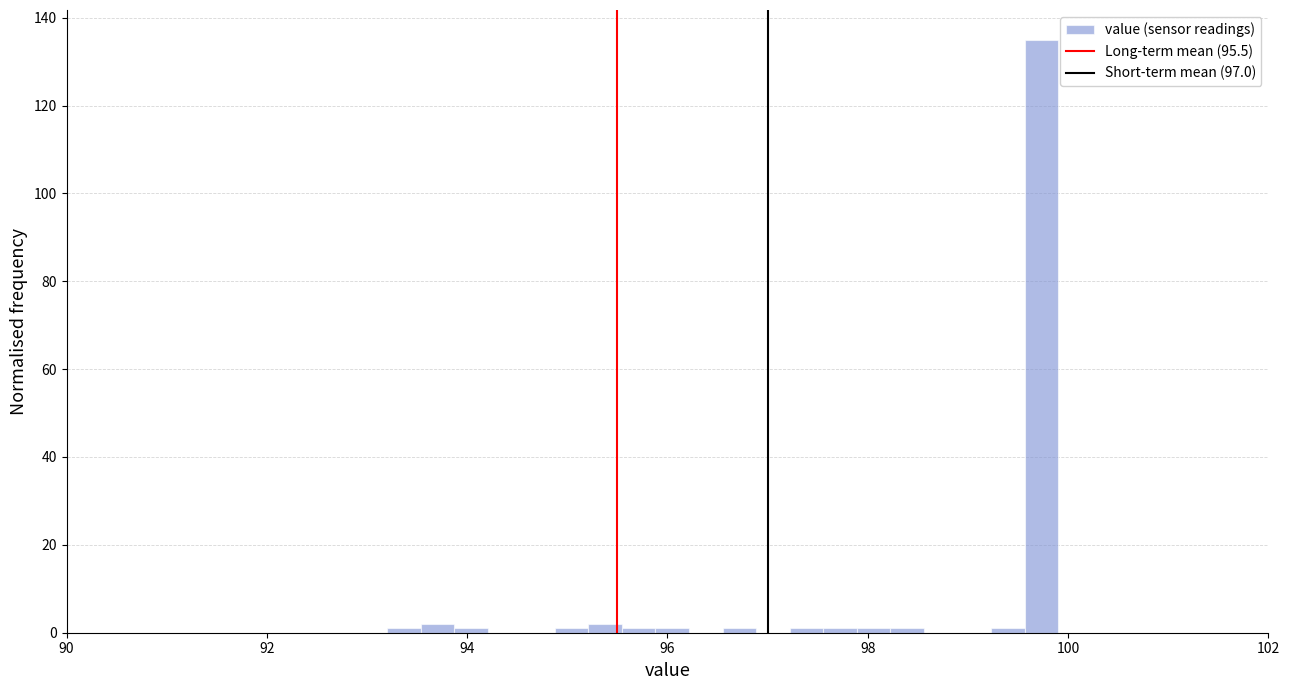

Around what value on the x-axis is the tallest bar? Give the approximate position of its centre, as read against the axis.

99.8